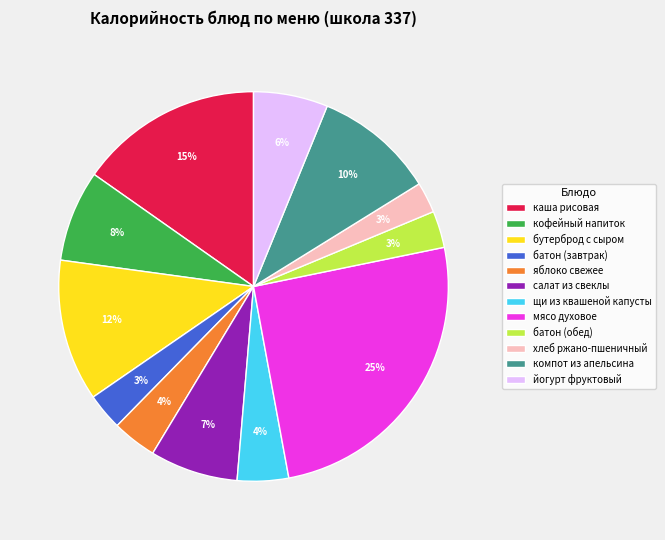

Which slice is the largest?

мясо духовое